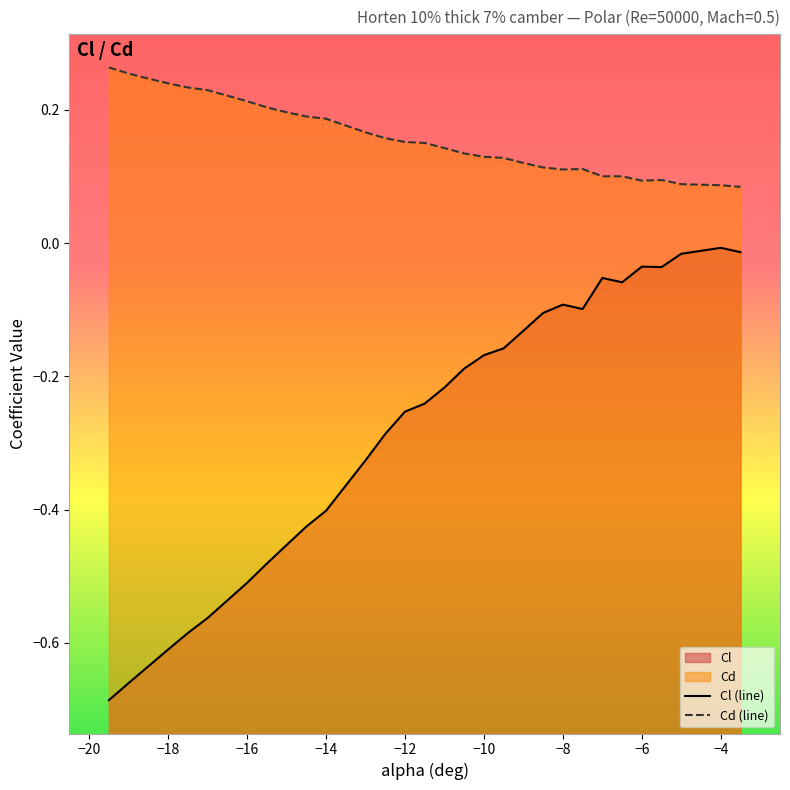

True or false: Cl (line) has a value of -0.6 at −18.

True